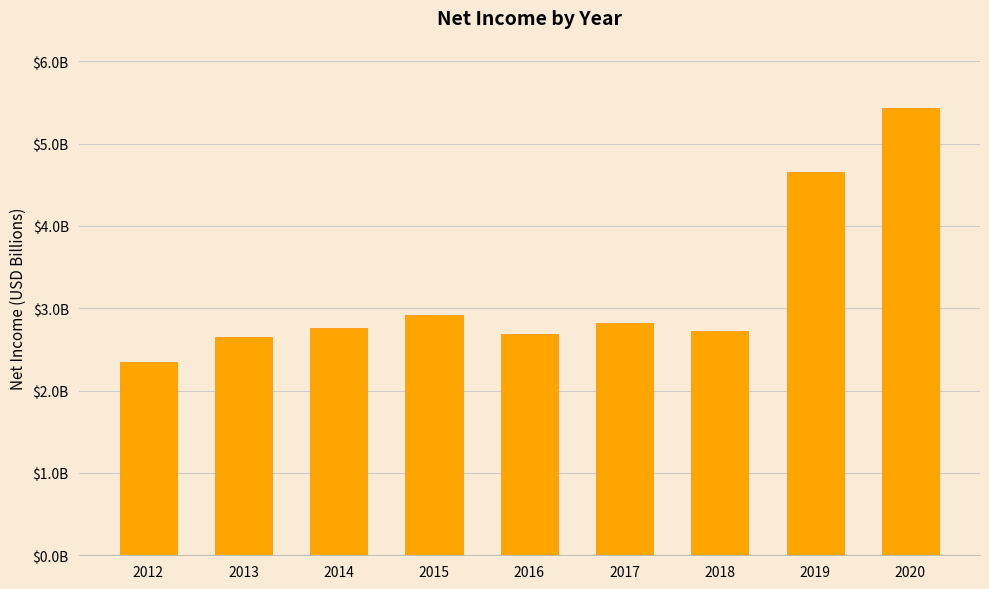

List the labels in order of value, largest first.

2020, 2019, 2015, 2017, 2014, 2018, 2016, 2013, 2012